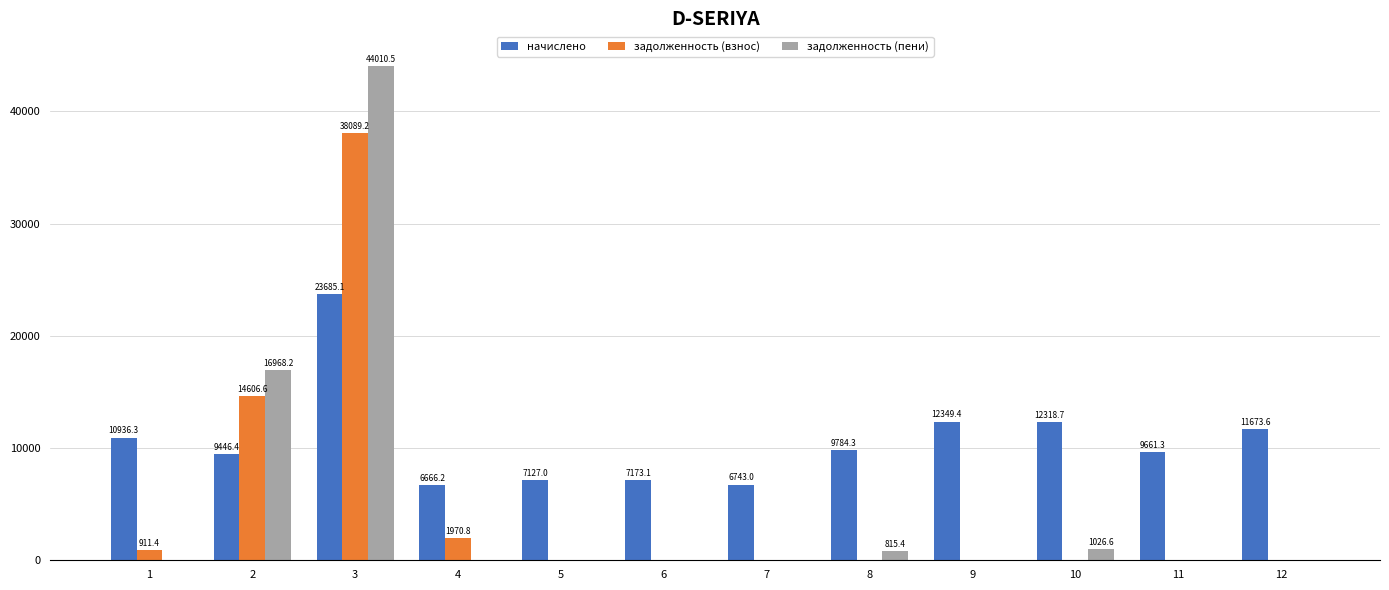

Are the bars grouped side by side (vs. stacked)?

Yes